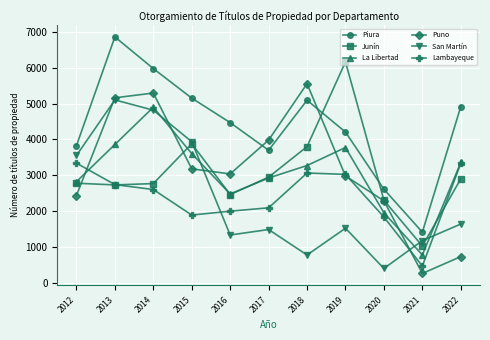

How many values in the Lambayeque series are below 2602?

5